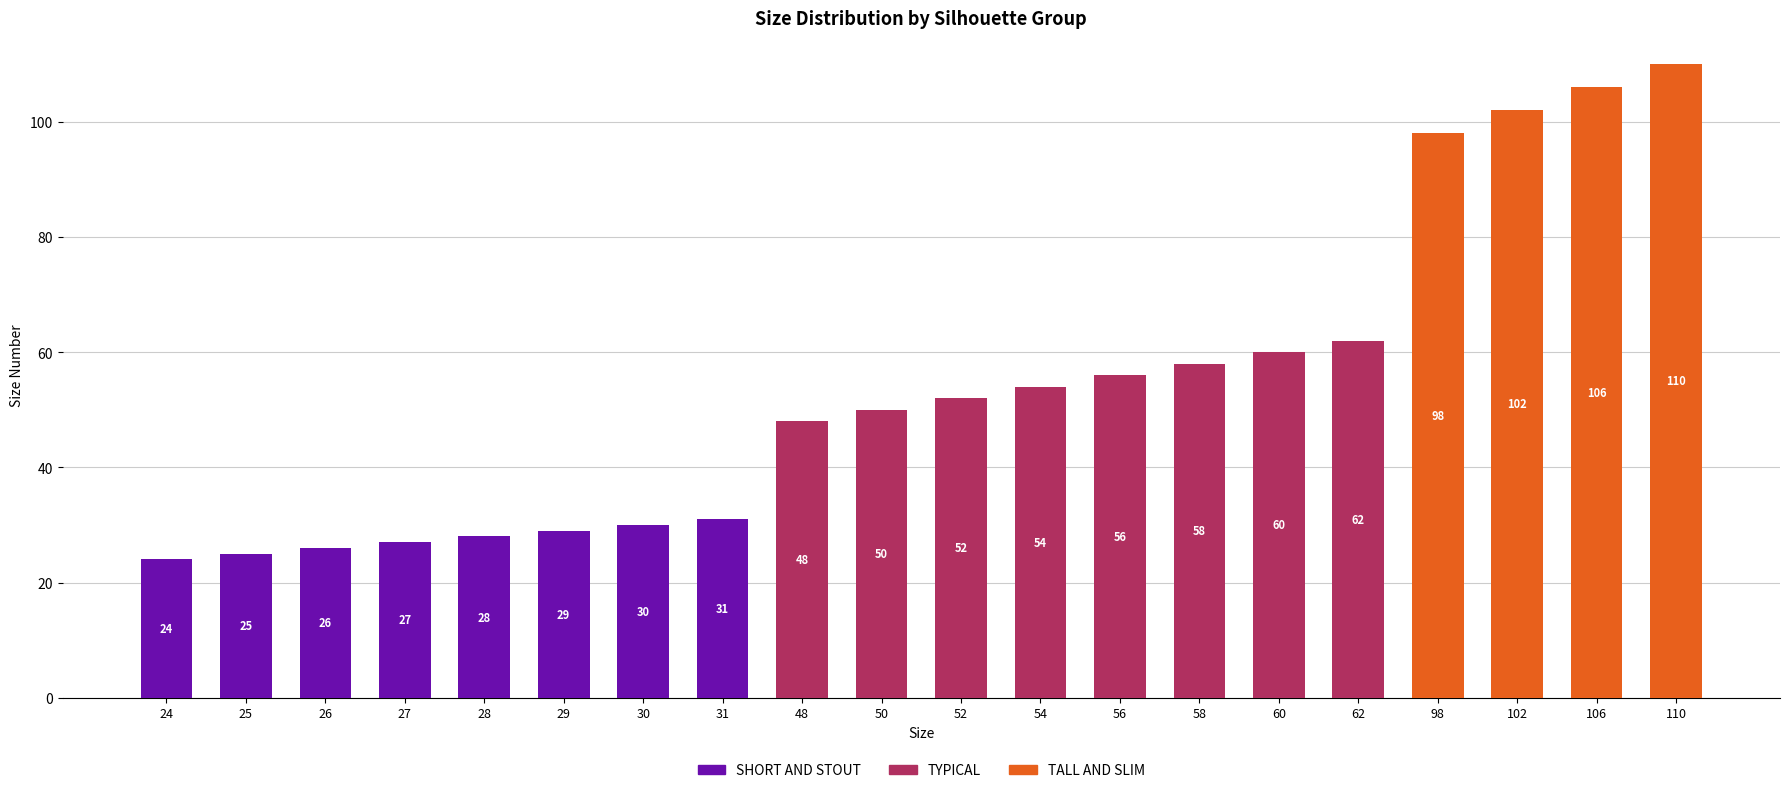

Is it true that SHORT AND STOUT equals 35 at 24?

False